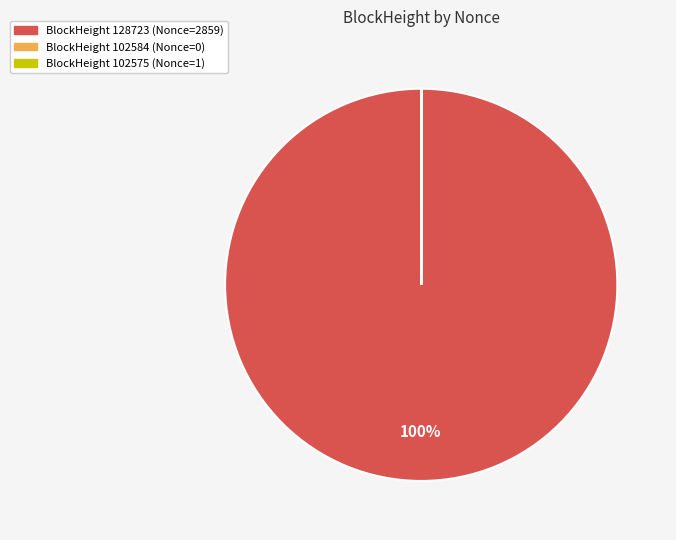

To the nearest percent, what is the average slice percentage?

33%